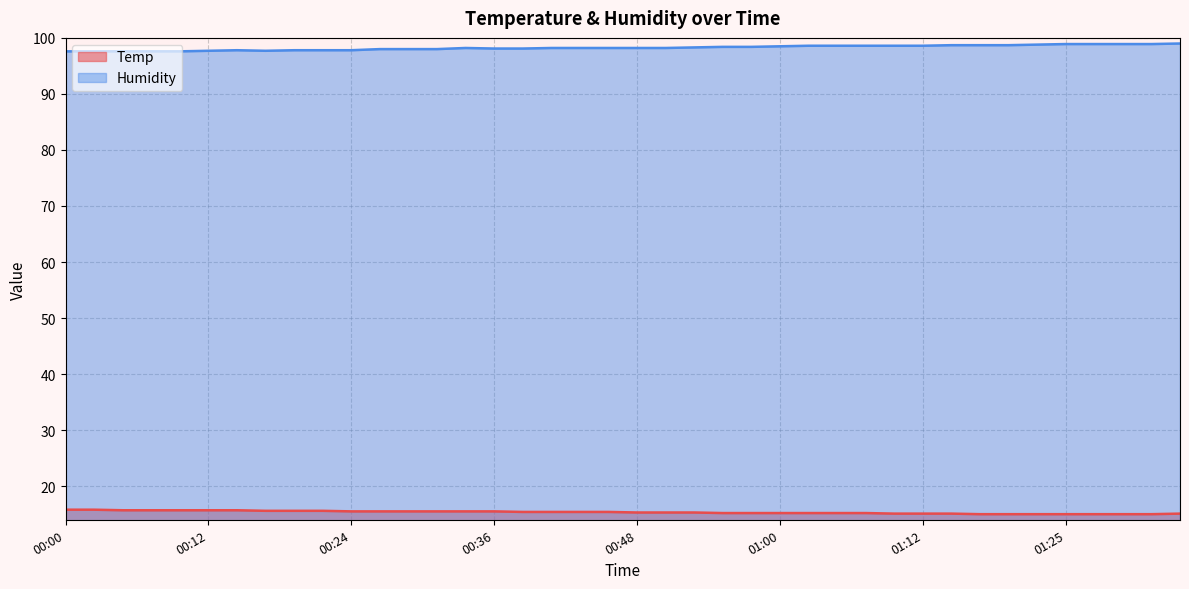

What is the label of the 35th point from the left?

01:22